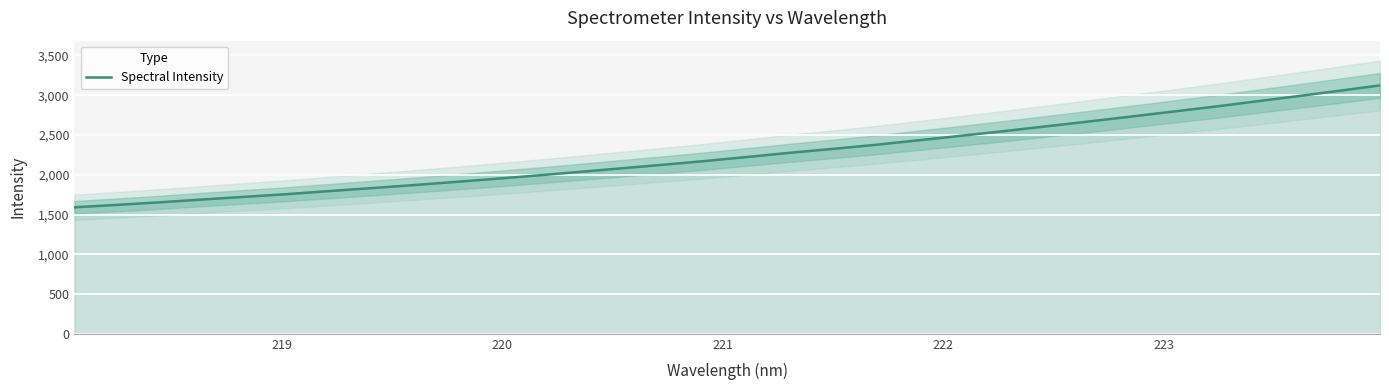

What is the sum of all values?

72177.3